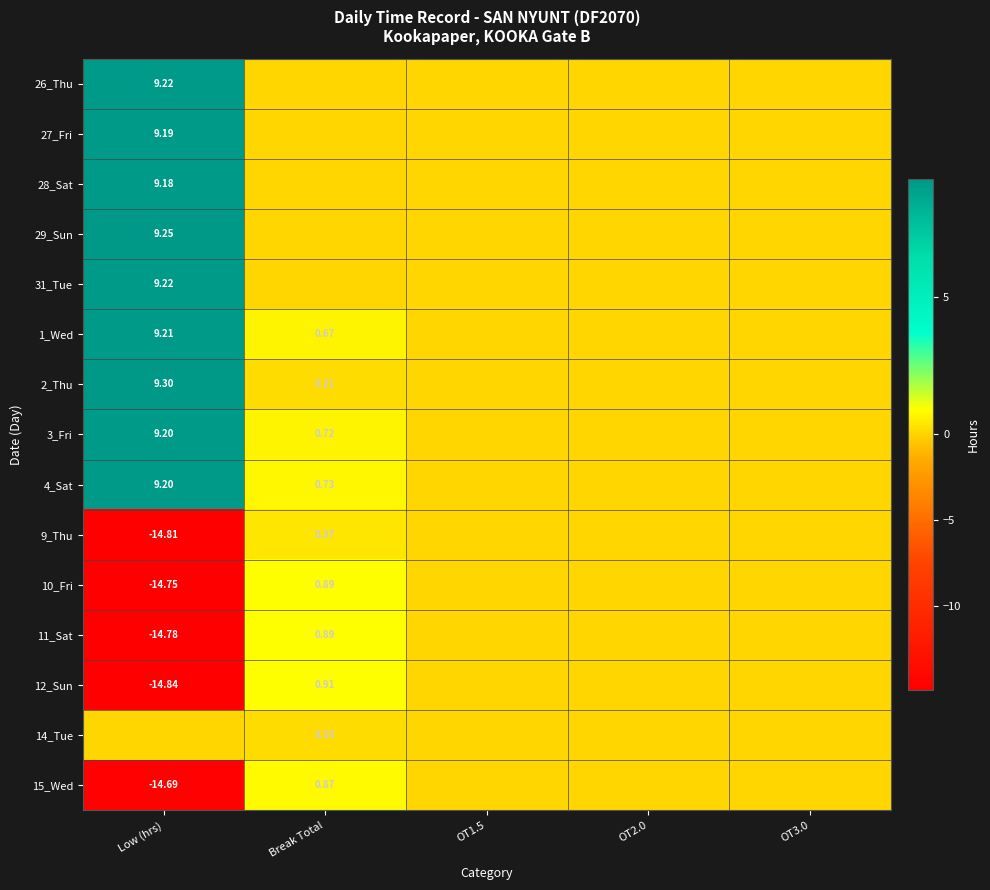

Where does the 10_Fri series first go above 0?

Break Total